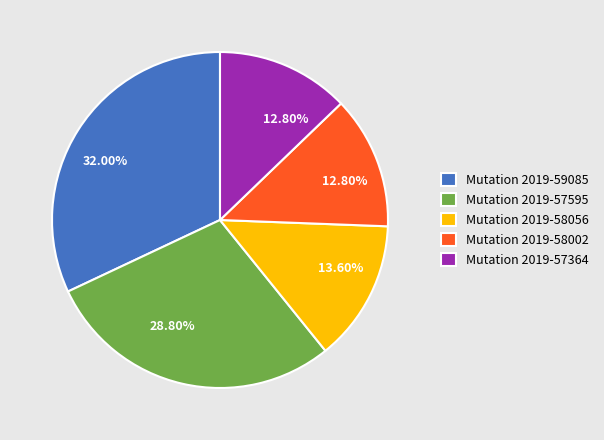

Does any single category account for the majority?

No